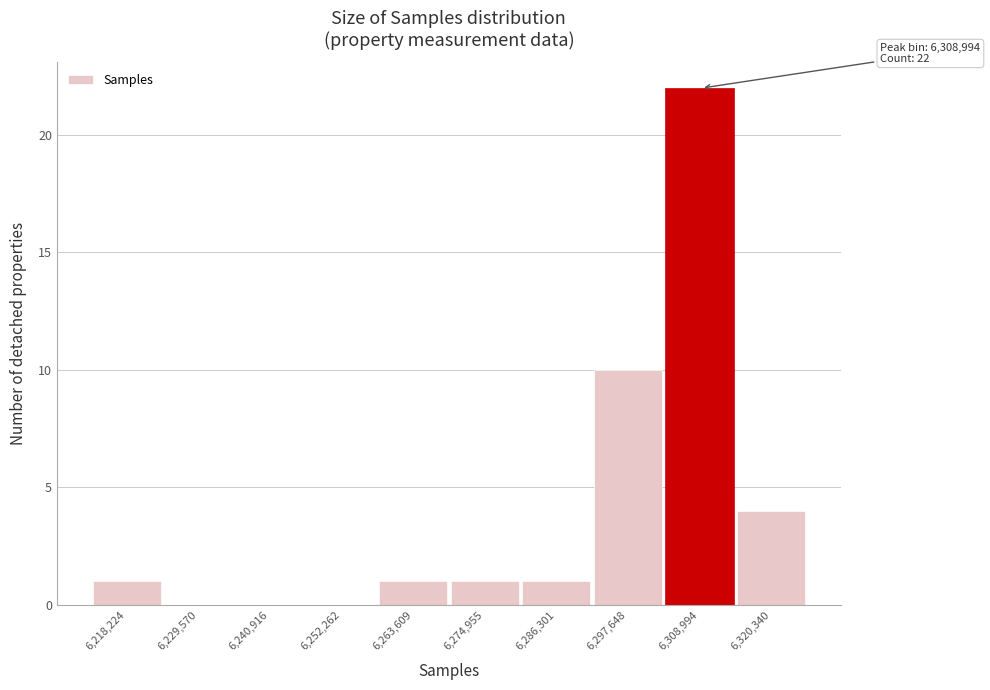

Reading left to right, transcribe all the data shown in this chart.

6,218,224=1	6,229,570=0	6,240,916=0	6,252,262=0	6,263,609=1	6,274,955=1	6,286,301=1	6,297,648=10	6,308,994=22	6,320,340=4